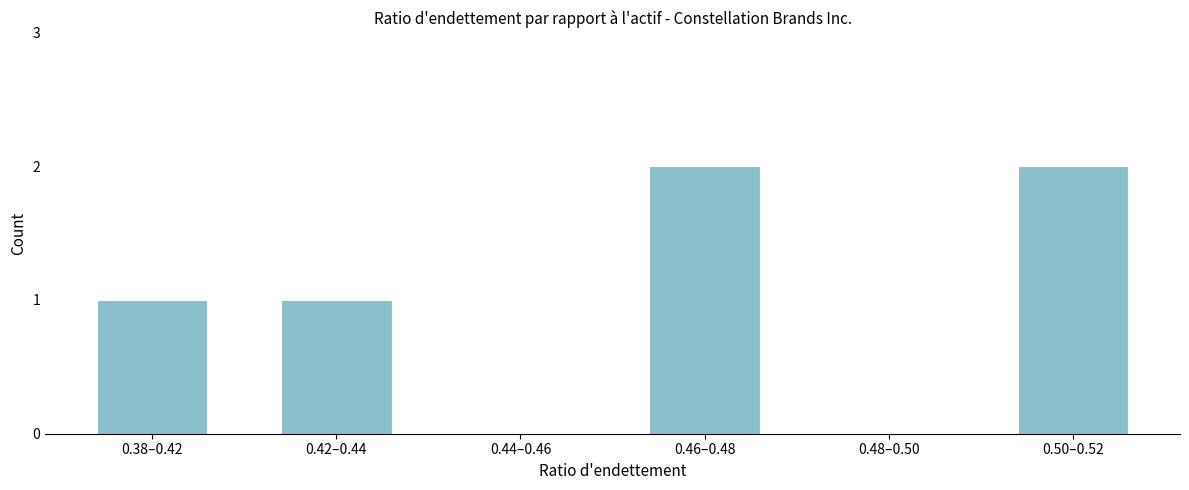

Reading left to right, what are all the values shown in this chart?

0.38–0.42=1	0.42–0.44=1	0.44–0.46=0	0.46–0.48=2	0.48–0.50=0	0.50–0.52=2